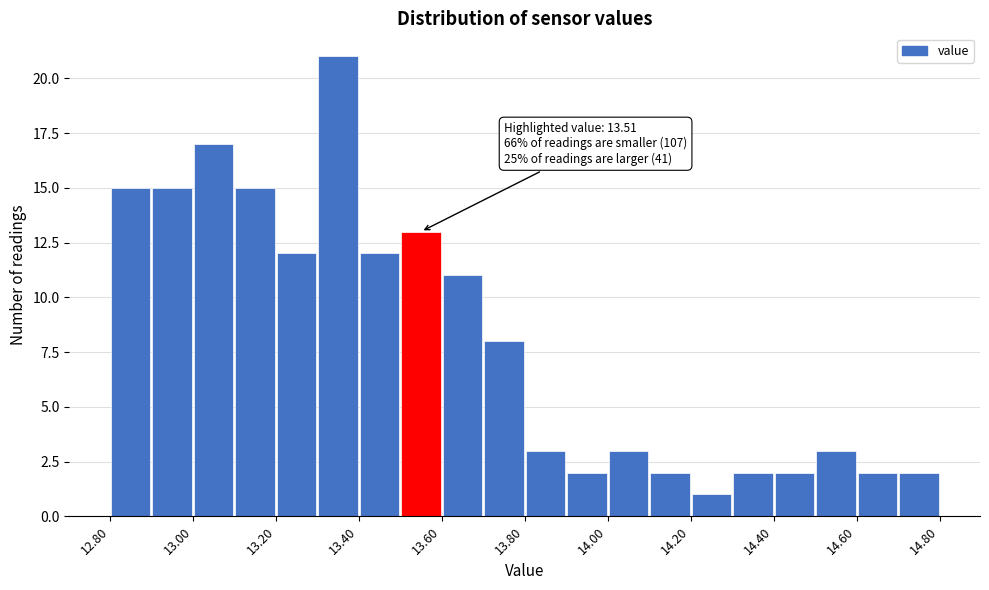

Over which range of the x-axis is the bar tallest?

13.3 to 13.4